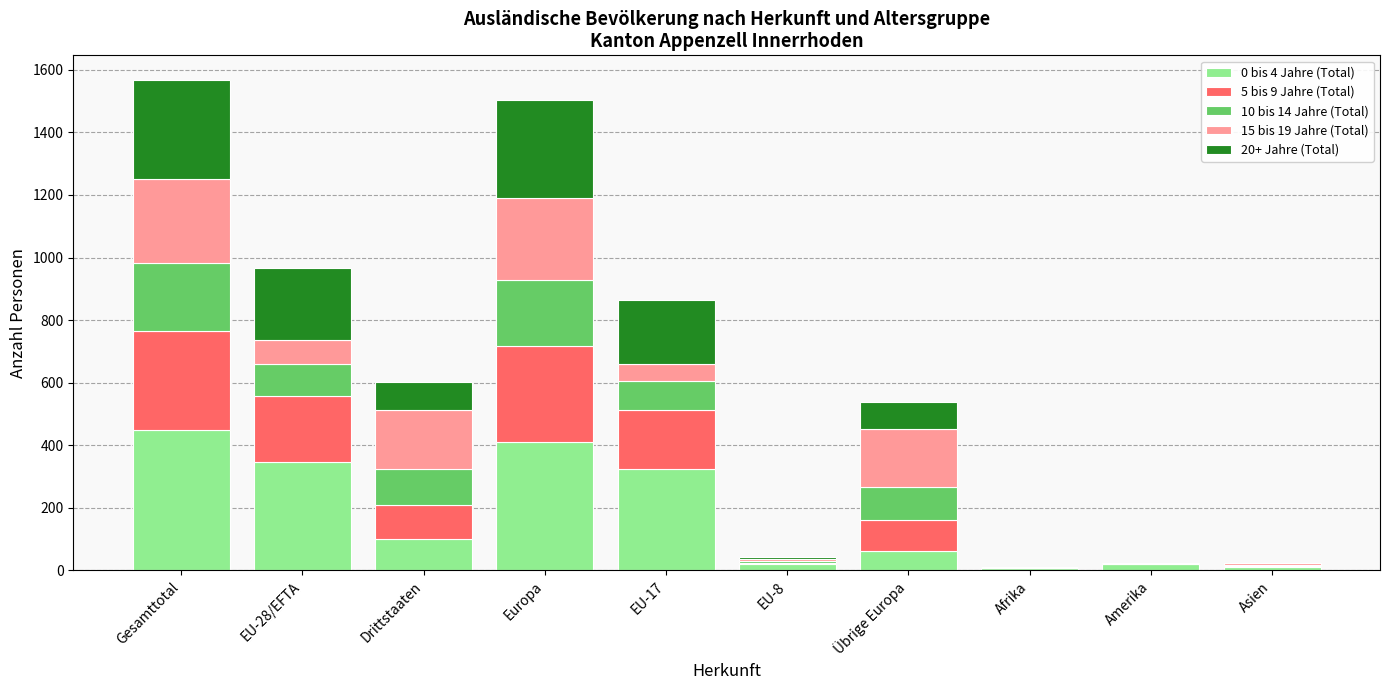

What is the total value across all series at Drittstaaten?

602